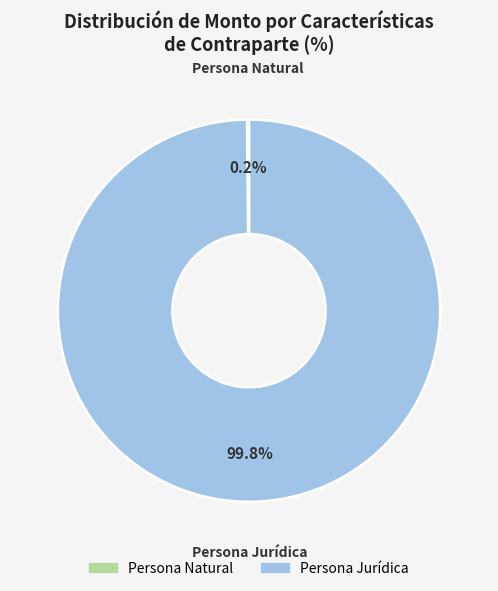

Is there a majority slice in this chart?

Yes